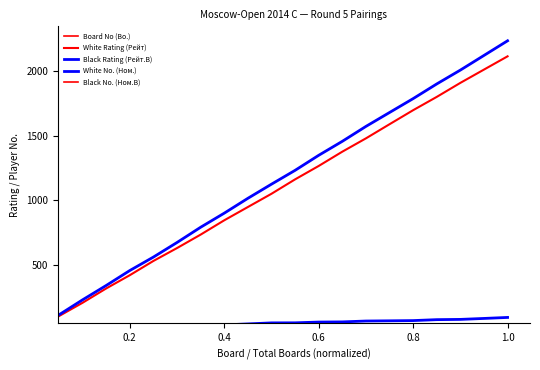

At which category is the sum across all series the highest?

1.0